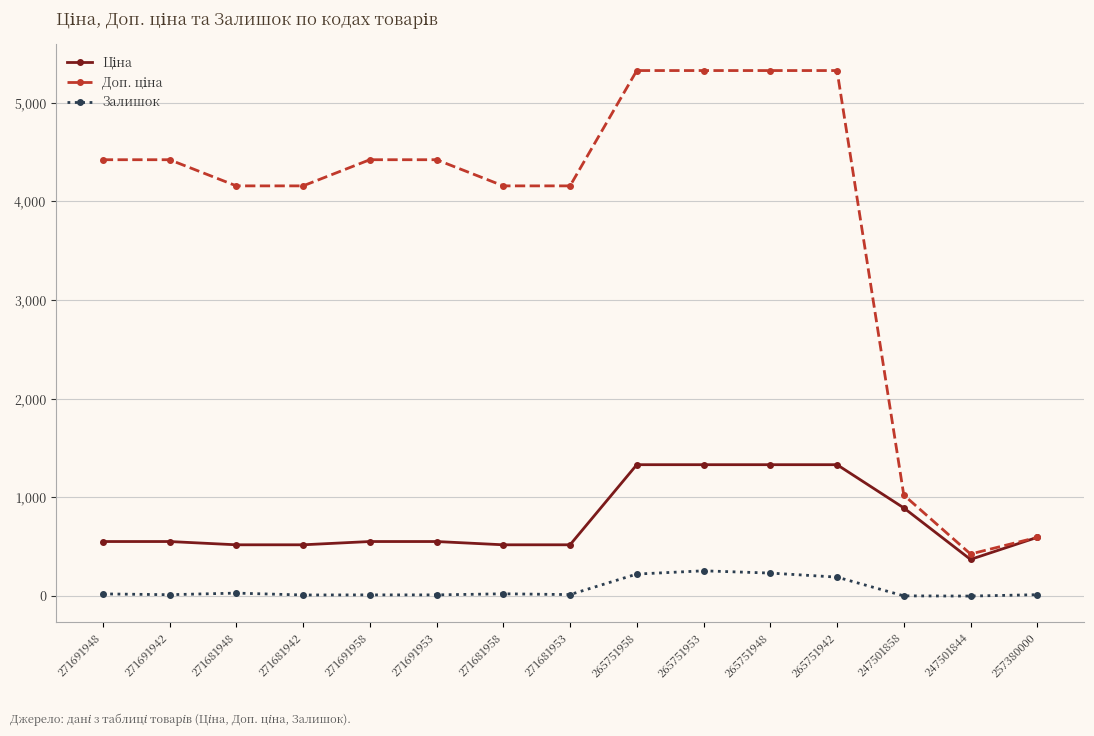

Where is Залишок nearest to the value 128?

265751942